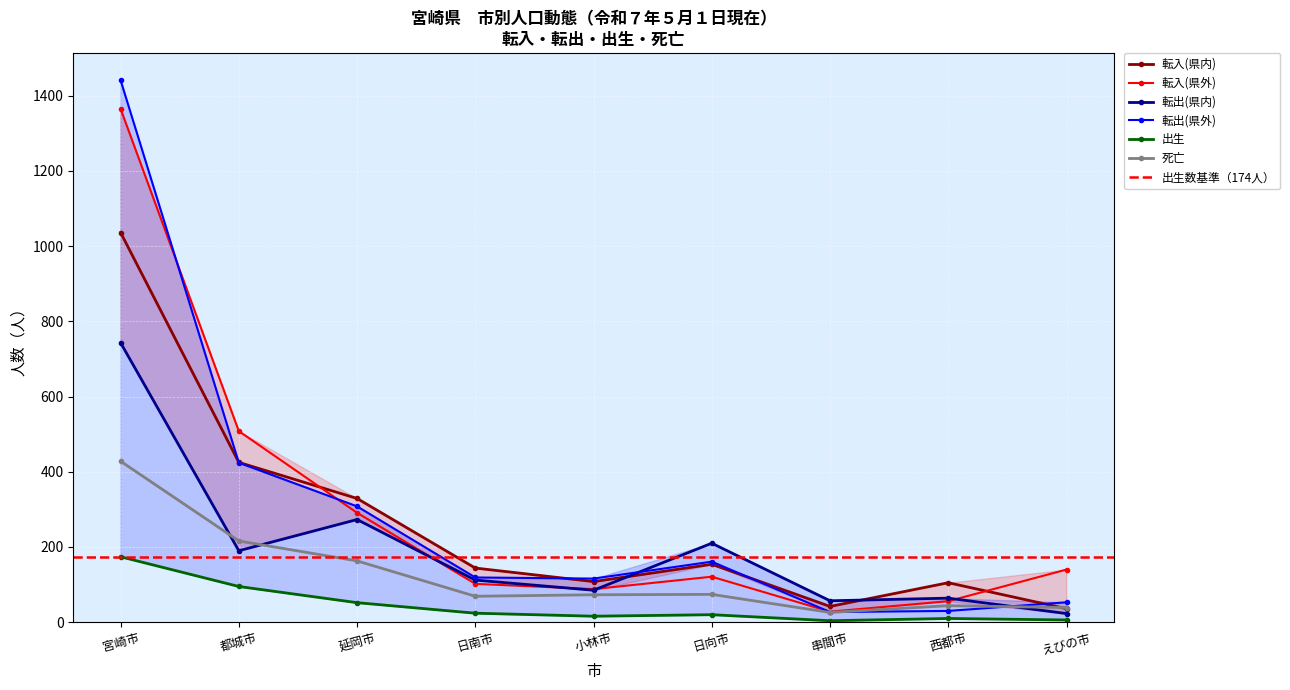

True or false: 出生 and 死亡 intersect in this chart.

False